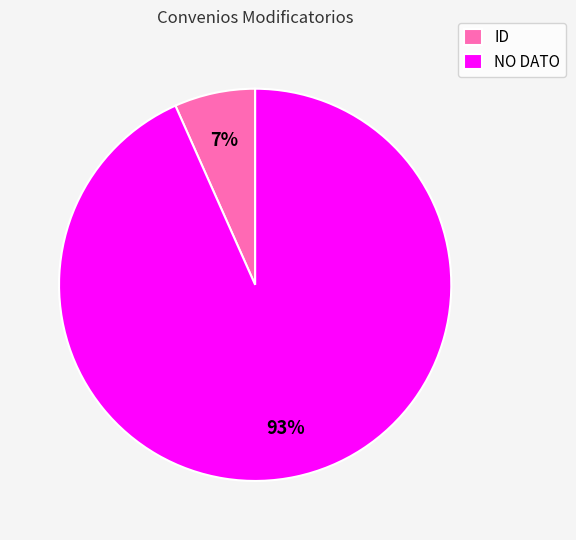

Is it true that ID is 1% of the pie?

False